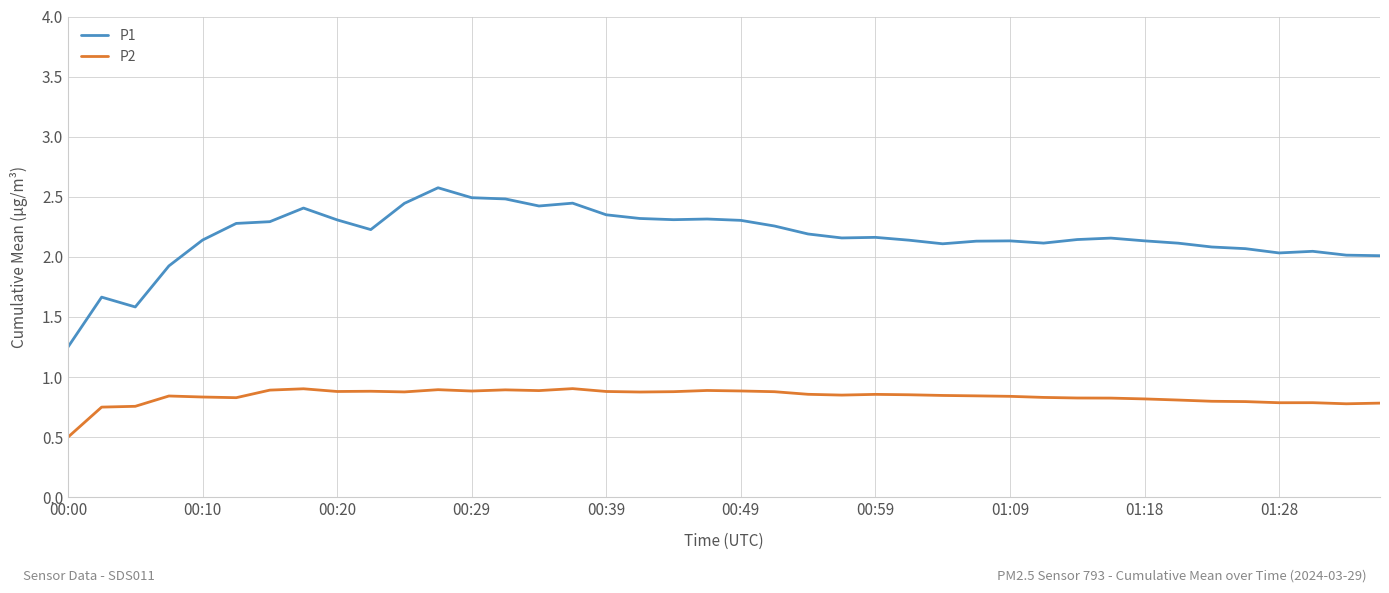

List the series in order of their peak value, lowest first.

P2, P1